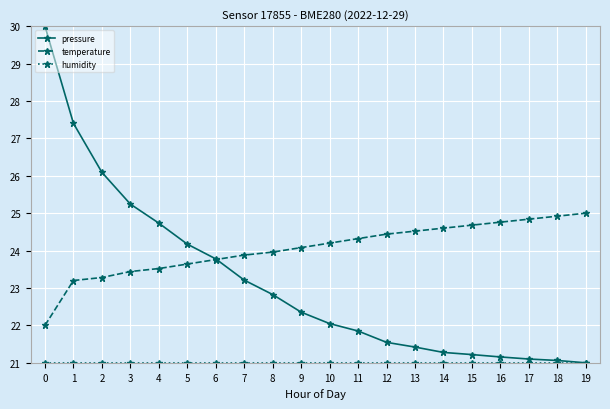

What is the sum of the pressure values at 7 and 14?

44.5